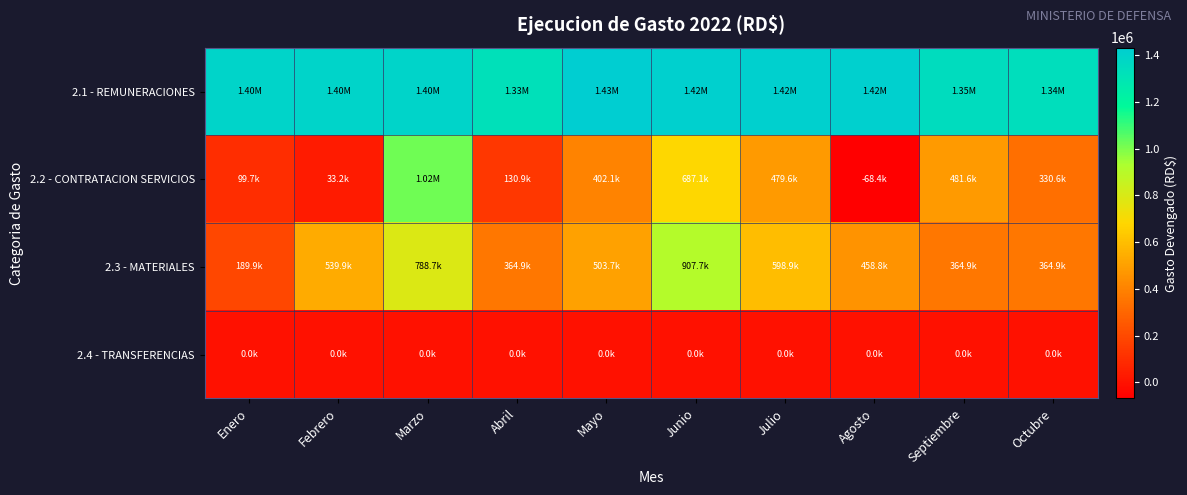

What is the spread (max minus min) of values at Octubre?

1337321.3